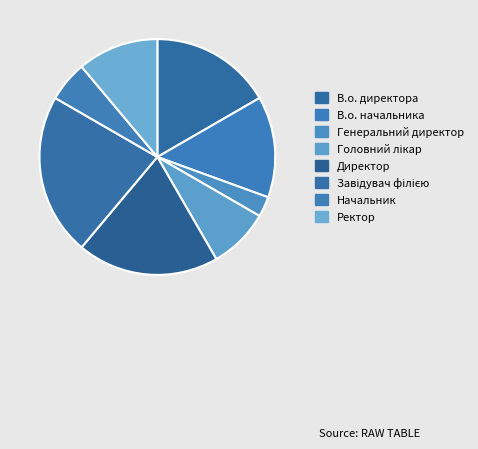

The В.о. директора slice represents 17% of the pie. True or false?

True